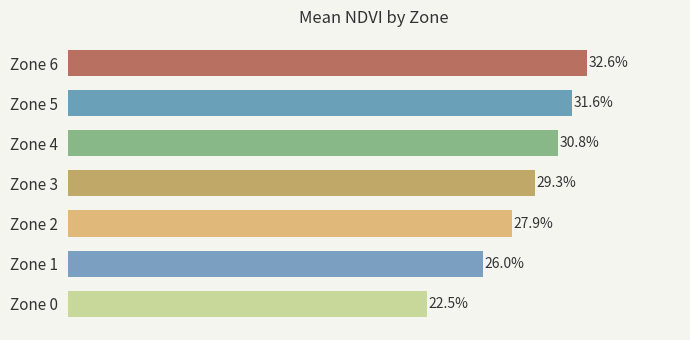

Does the chart contain any negative values?

No